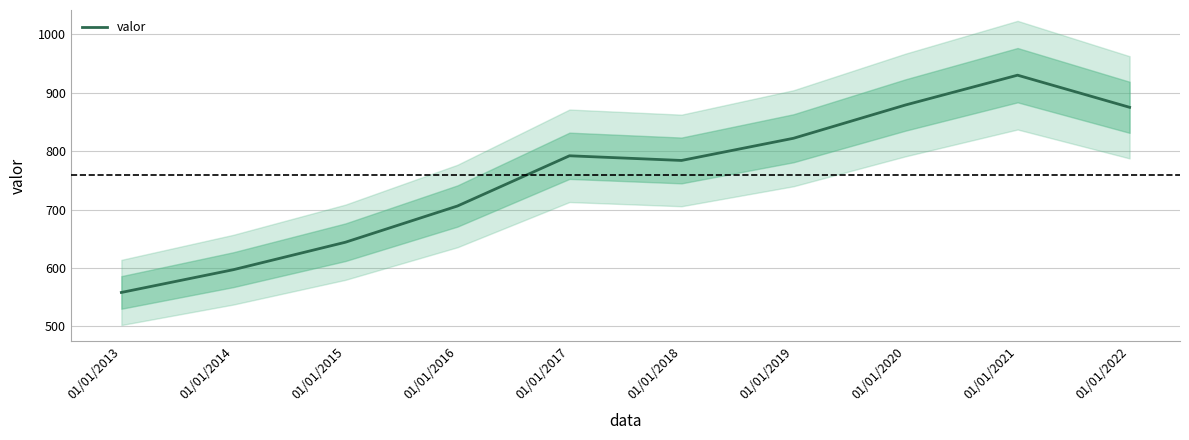

What is the minimum value shown in the chart?

558